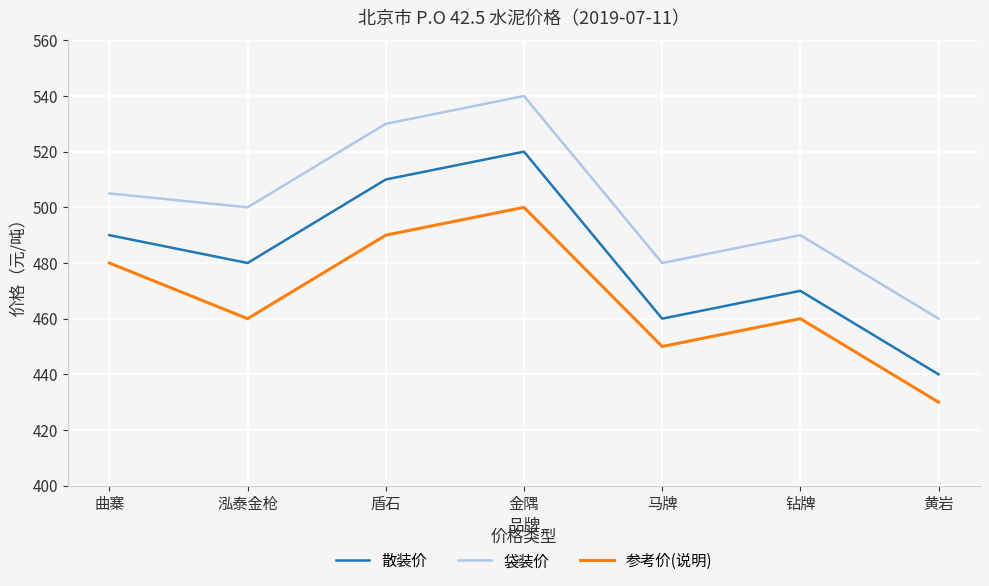

What is the difference between the maximum and second lowest values in the 参考价(说明) series?

50